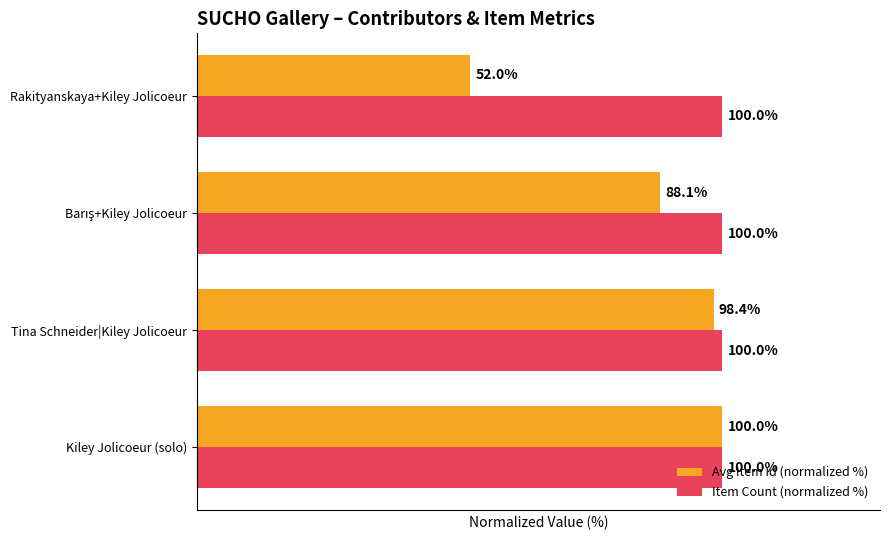

Which series has the largest range (max minus min)?

Avg Item Id (normalized %)